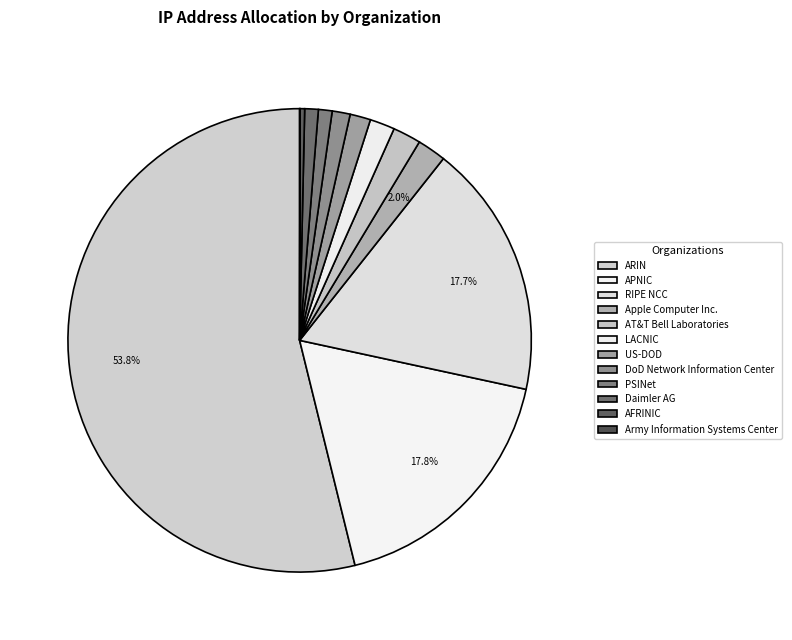

How many segments does this pie chart have?

12